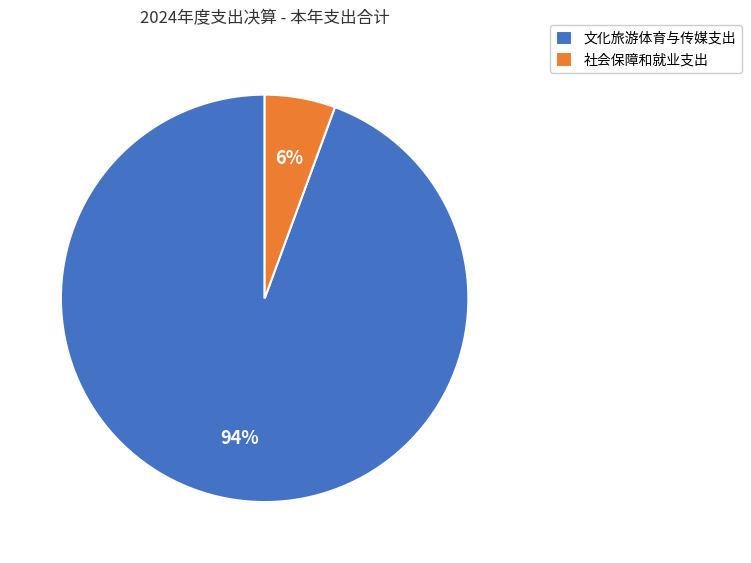

The 文化旅游体育与传媒支出 slice represents 94% of the pie. True or false?

True